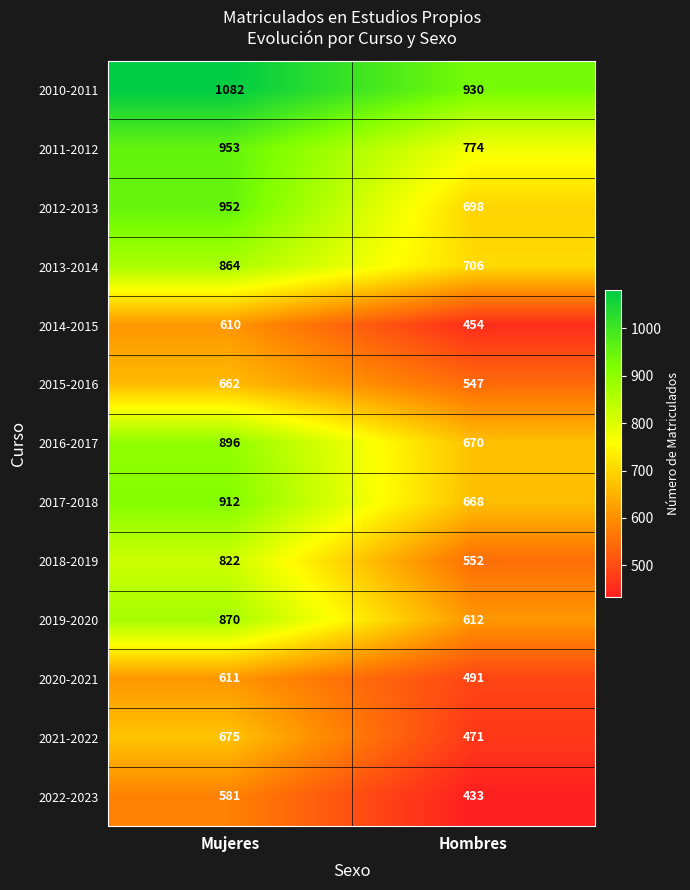

Read the 2013-2014 value at Hombres, to the nearest 50.

700